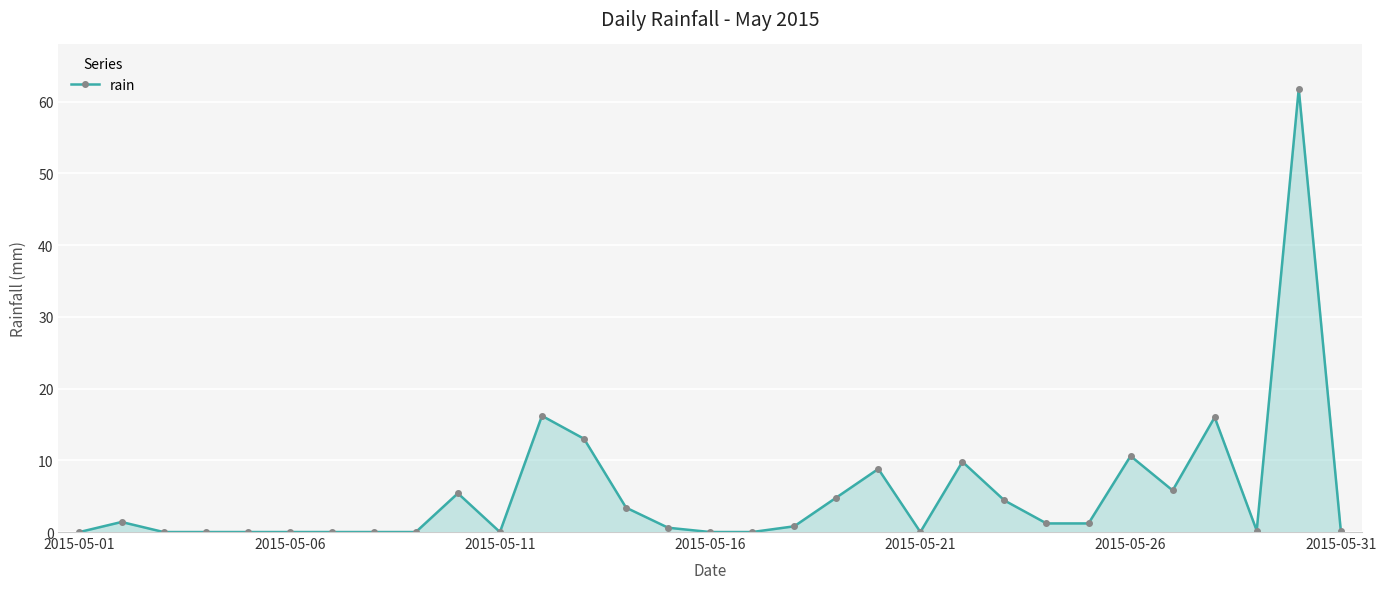

What is the sum of all values?

165.6